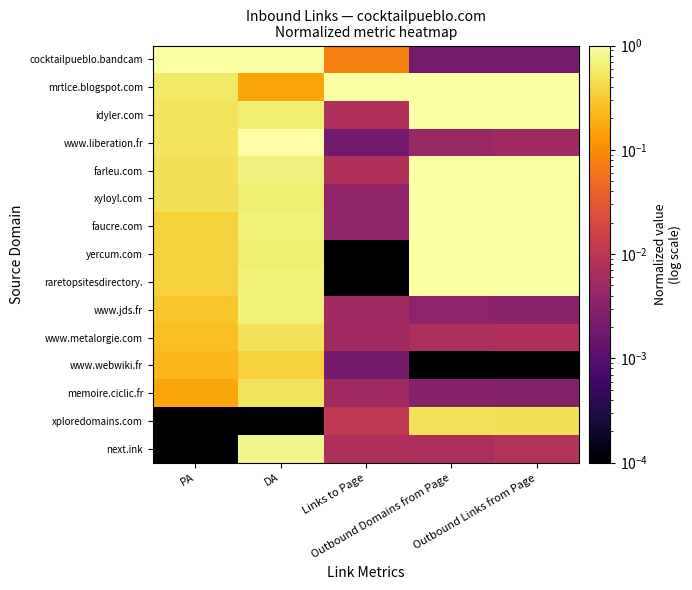

Rank the series at PA from lowest to highest value.

xploredomains.com, next.ink, memoire.ciclic.fr, www.webwiki.fr, www.metalorgie.com, www.jds.fr, faucre.com, yercum.com, raretopsitesdirectory., farleu.com, xyloyl.com, idyler.com, www.liberation.fr, mrtlce.blogspot.com, cocktailpueblo.bandcam